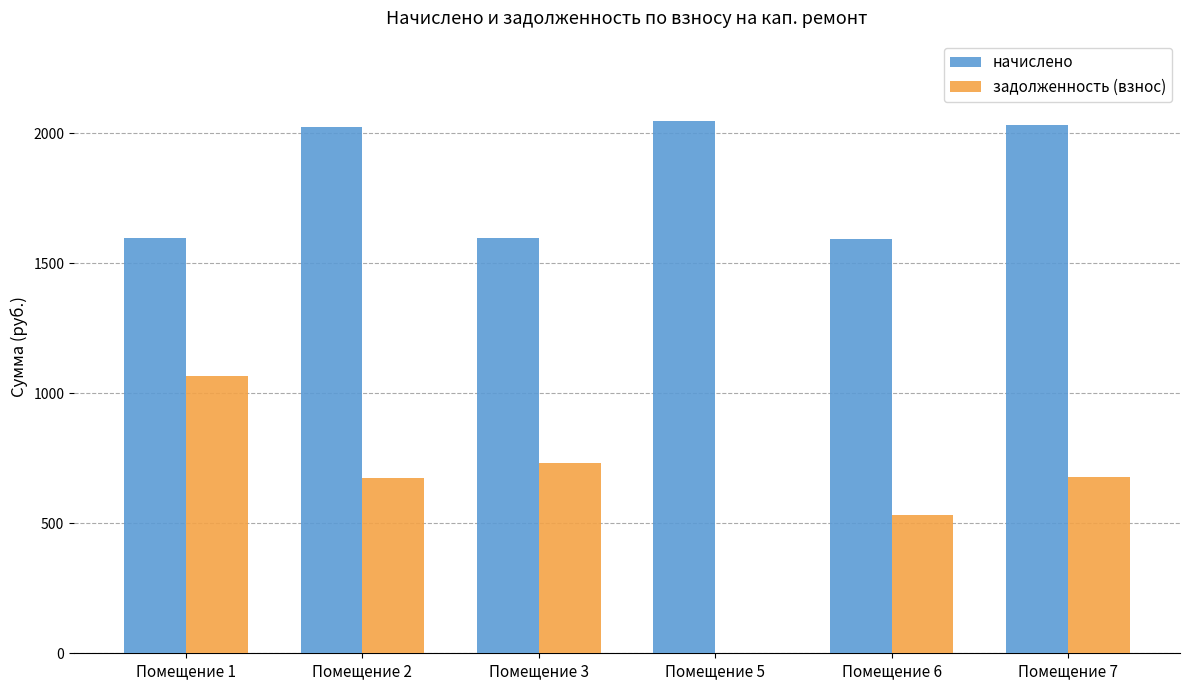

The value of задолженность (взнос) at Помещение 2 is 674.5. True or false?

True